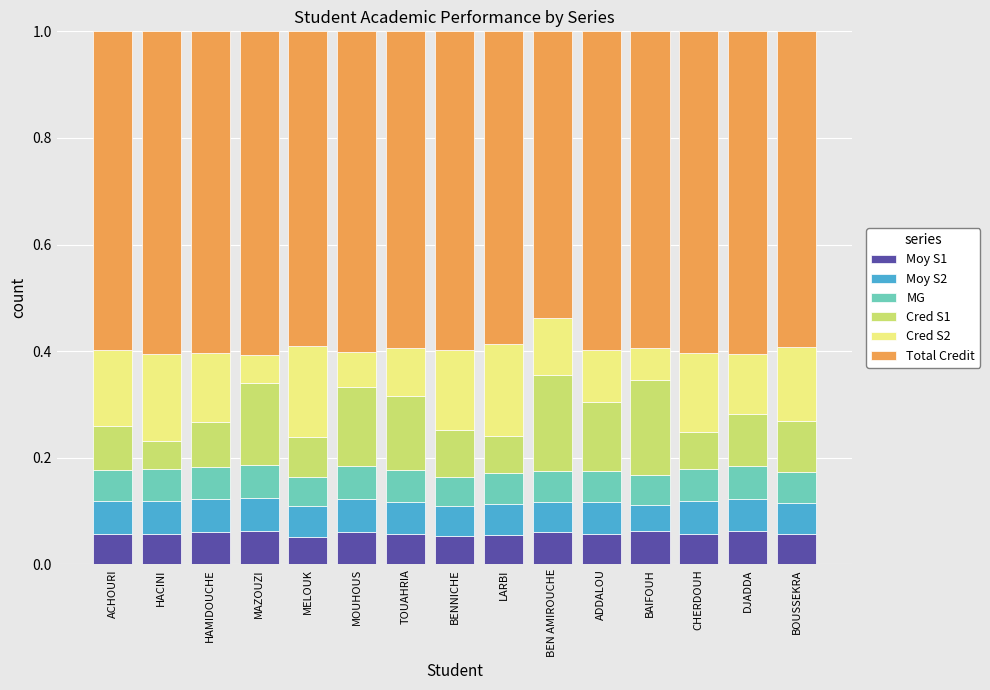

What is the total value across all series at ADDALOU?

1.0